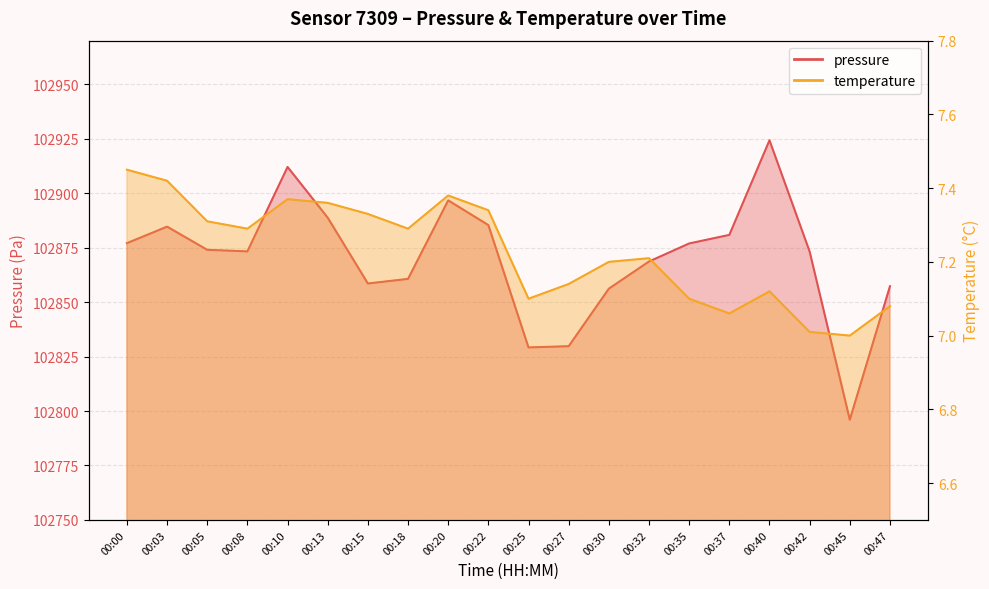

List the labels in order of temperature value, largest first.

00:00, 00:03, 00:20, 00:10, 00:13, 00:22, 00:15, 00:05, 00:08, 00:18, 00:32, 00:30, 00:27, 00:40, 00:25, 00:35, 00:47, 00:37, 00:42, 00:45